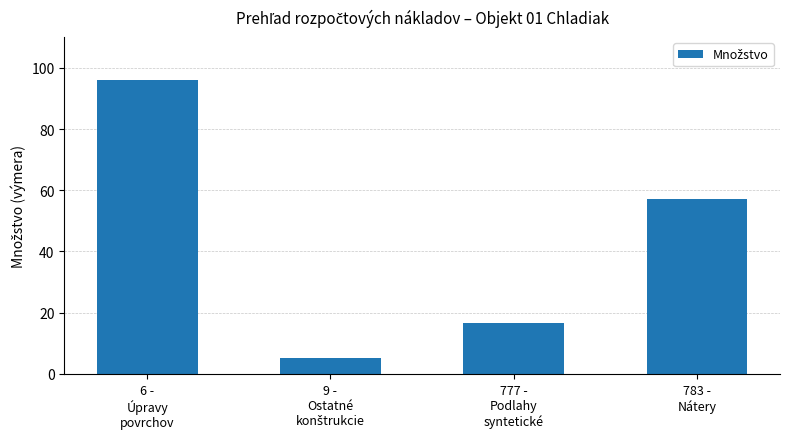

Where is the data nearest to the value 50?

783 -
Nátery